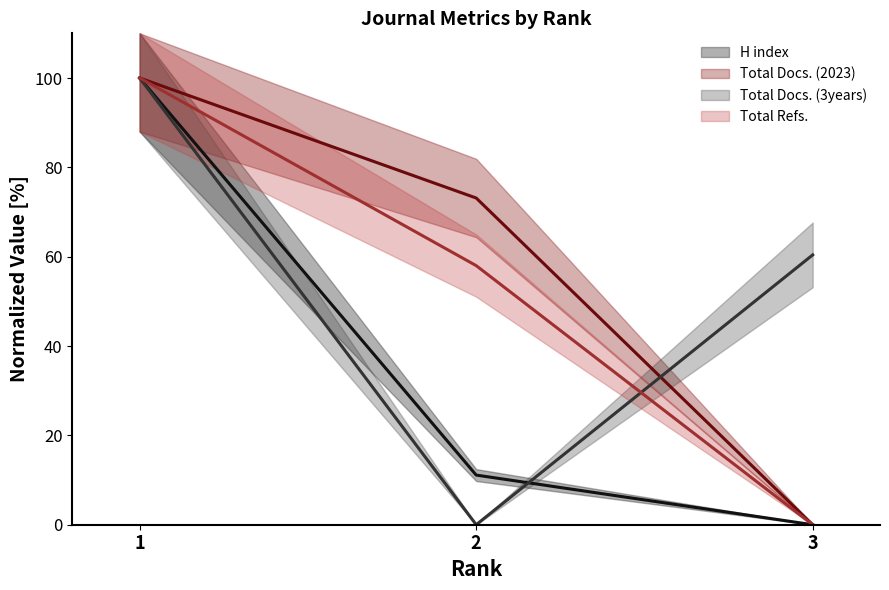

Count the number of categories in the chart.

3